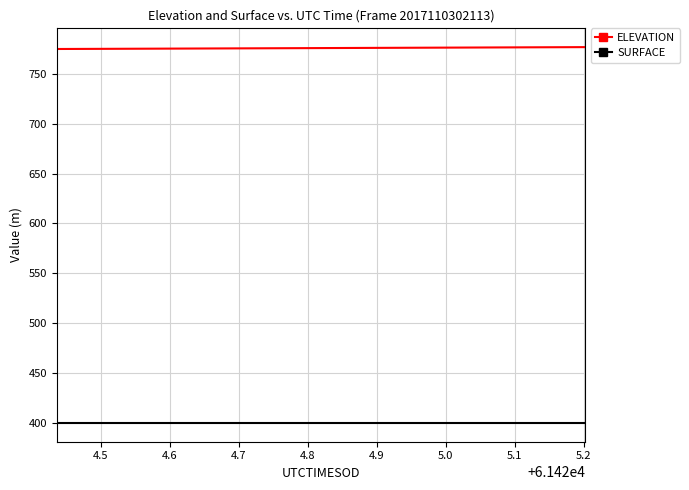

Count the number of data series in this chart.

2